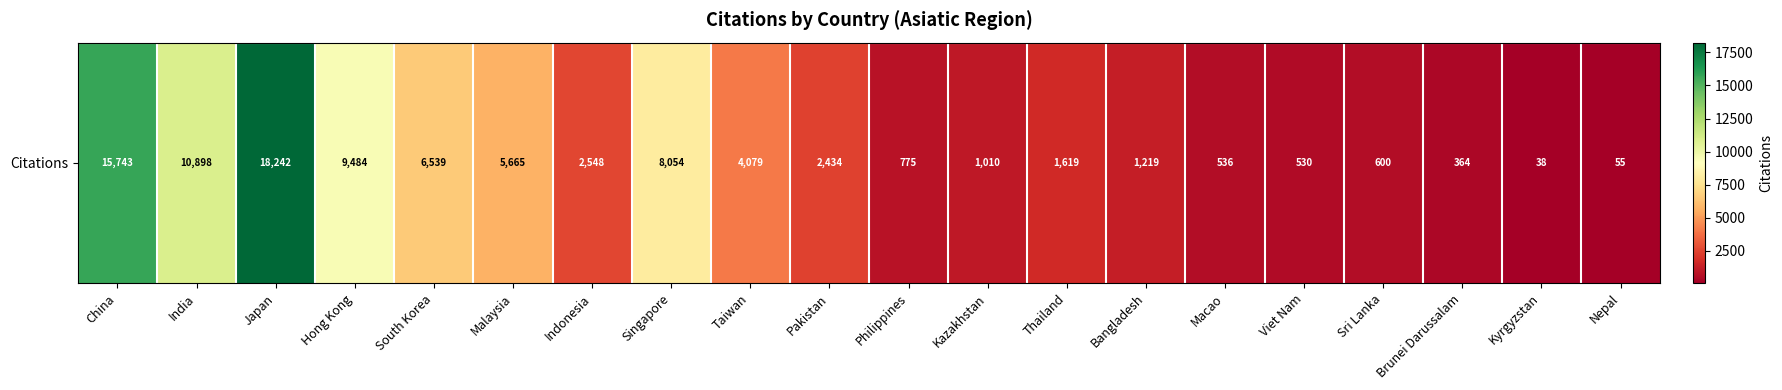

Reading left to right, extract all data points from this chart.

China=15743	India=10898	Japan=18242	Hong Kong=9484	South Korea=6539	Malaysia=5665	Indonesia=2548	Singapore=8054	Taiwan=4079	Pakistan=2434	Philippines=775	Kazakhstan=1010	Thailand=1619	Bangladesh=1219	Macao=536	Viet Nam=530	Sri Lanka=600	Brunei Darussalam=364	Kyrgyzstan=38	Nepal=55